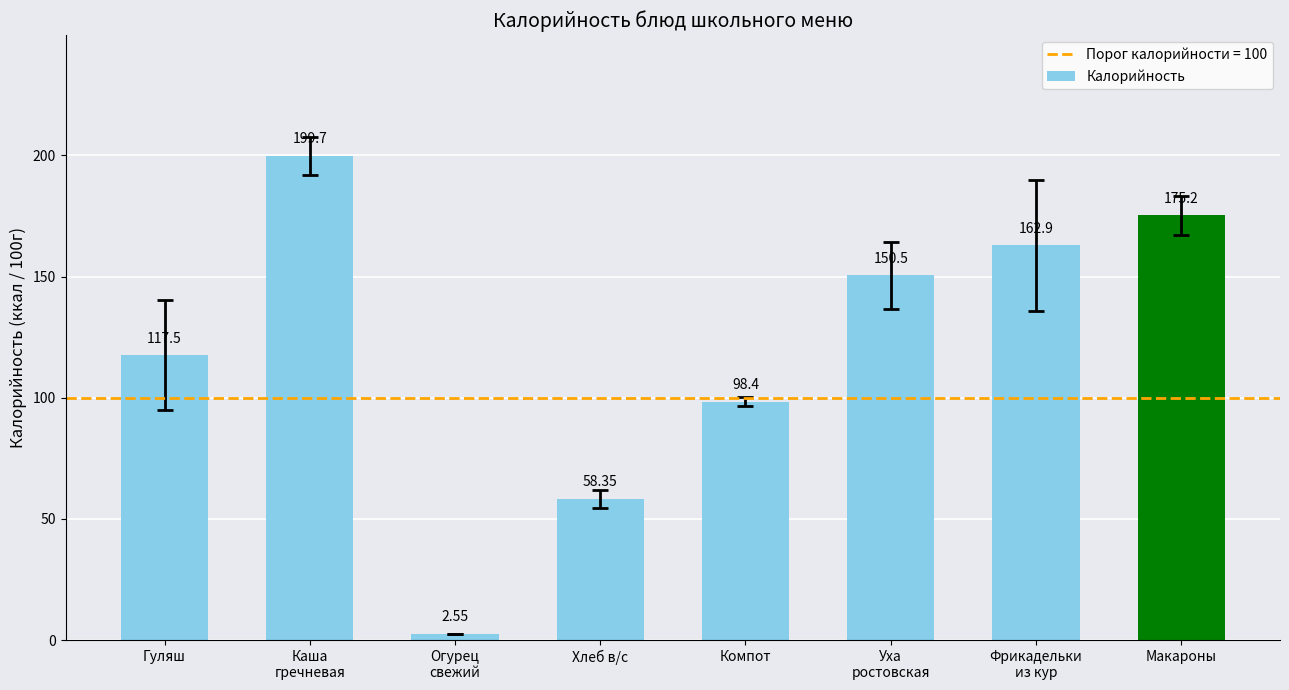

What is the greatest value displayed?

199.7